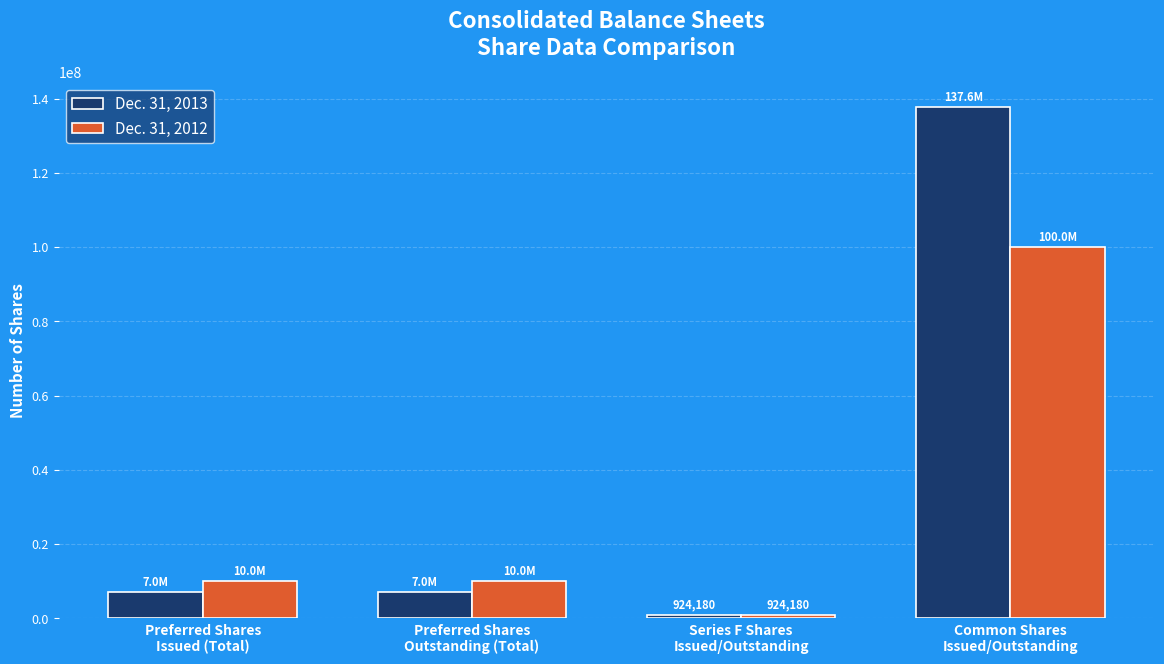

What are all the series names shown in the legend?

Dec. 31, 2013, Dec. 31, 2012